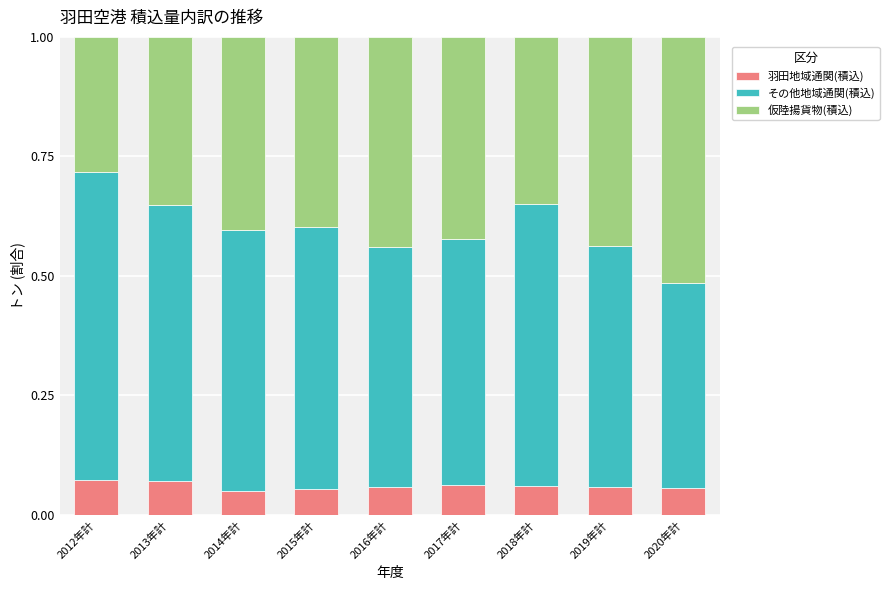

What is the total value across all series at 2017年計?

1.0